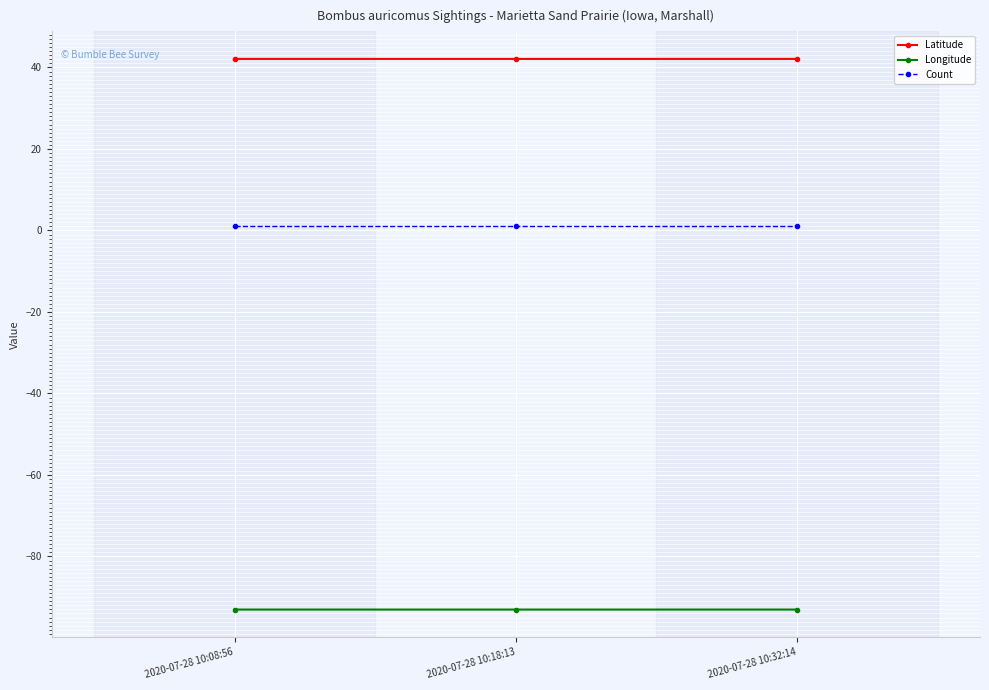

Is this an area chart (filled region under the line)?

No